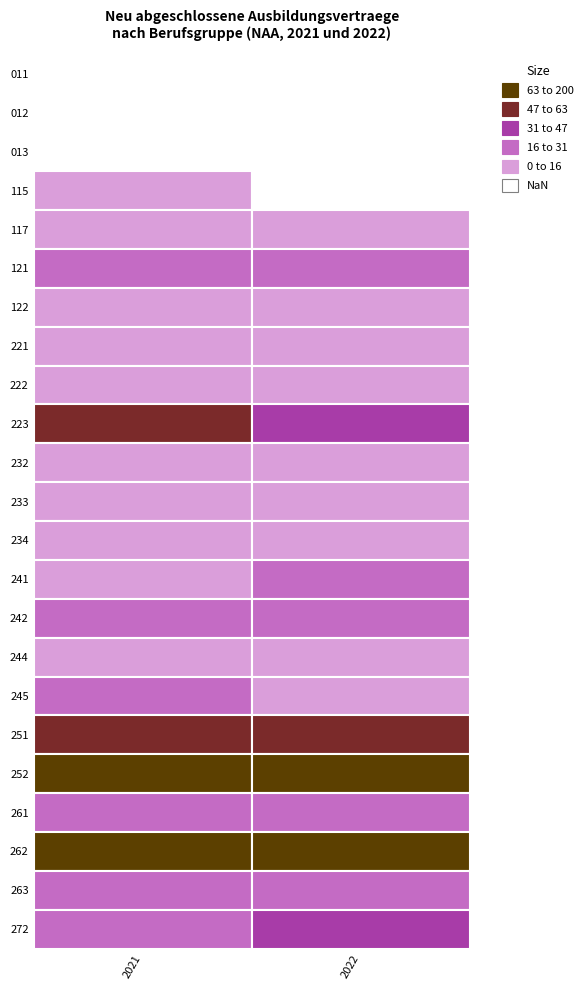

Which series has the largest total across all categories?

252